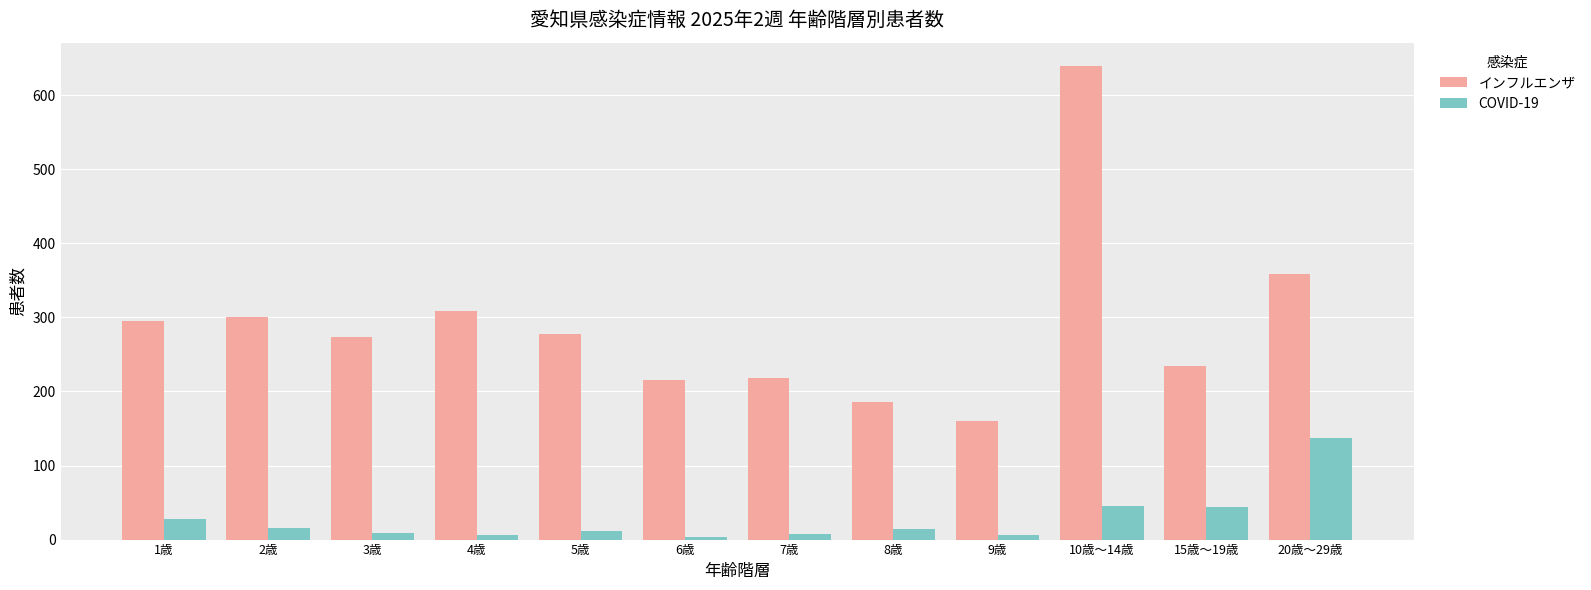

Does the chart contain stacked bars?

No